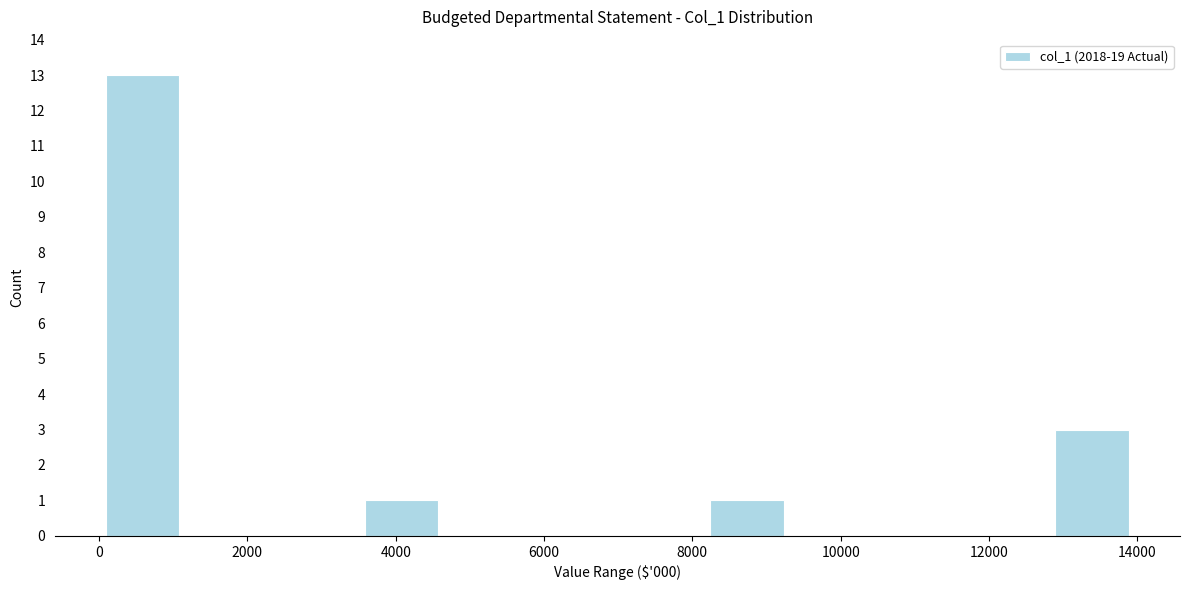

Over which range of the x-axis is the bar tallest?

0 to 1200